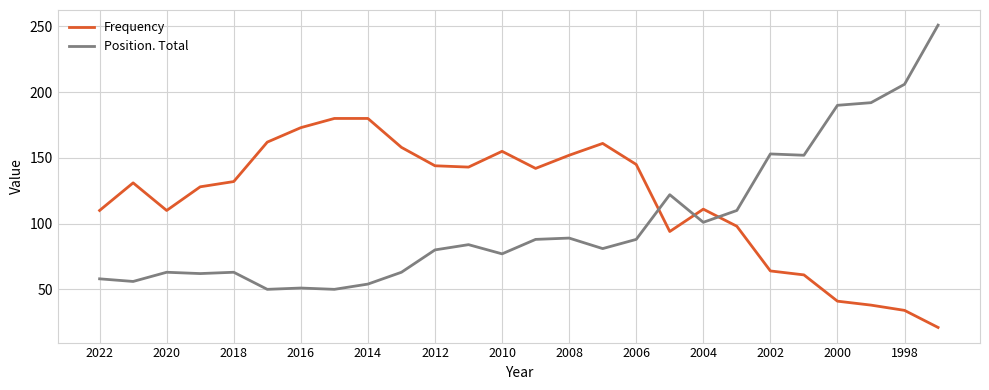

True or false: Position. Total and Frequency intersect in this chart.

True